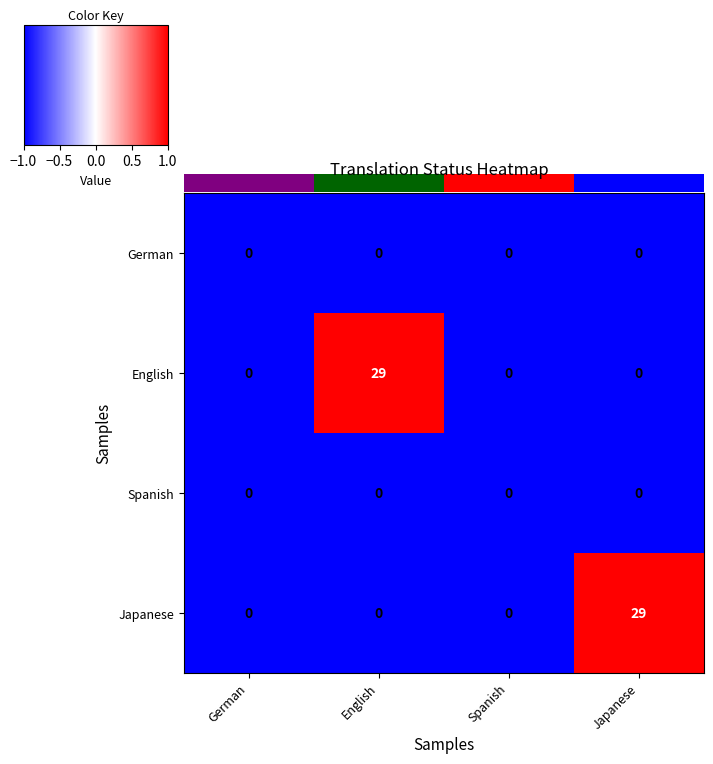

At how many categories does at least one series exceed 6?

2